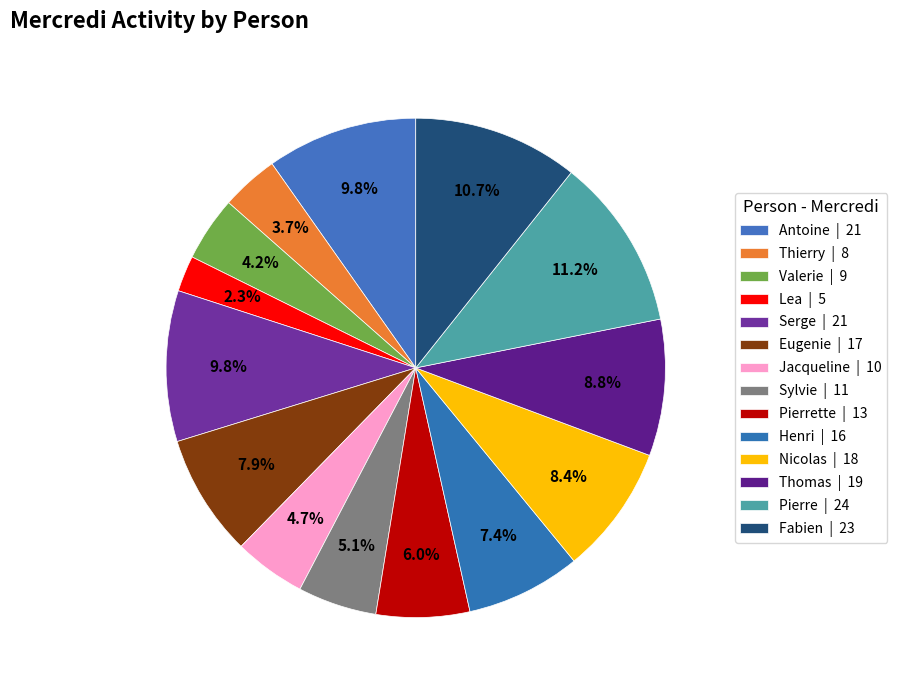

Rank the categories by value from highest to lowest.

Pierre, Fabien, Antoine, Serge, Thomas, Nicolas, Eugenie, Henri, Pierrette, Sylvie, Jacqueline, Valerie, Thierry, Lea